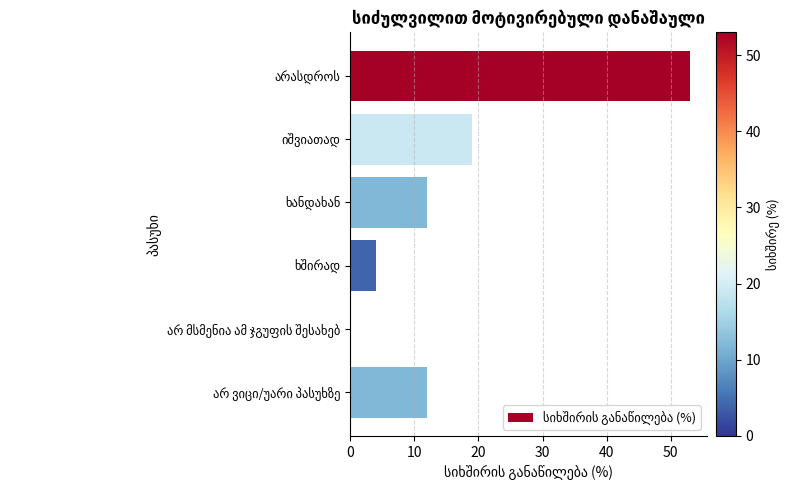

What is the sum of all values?

100